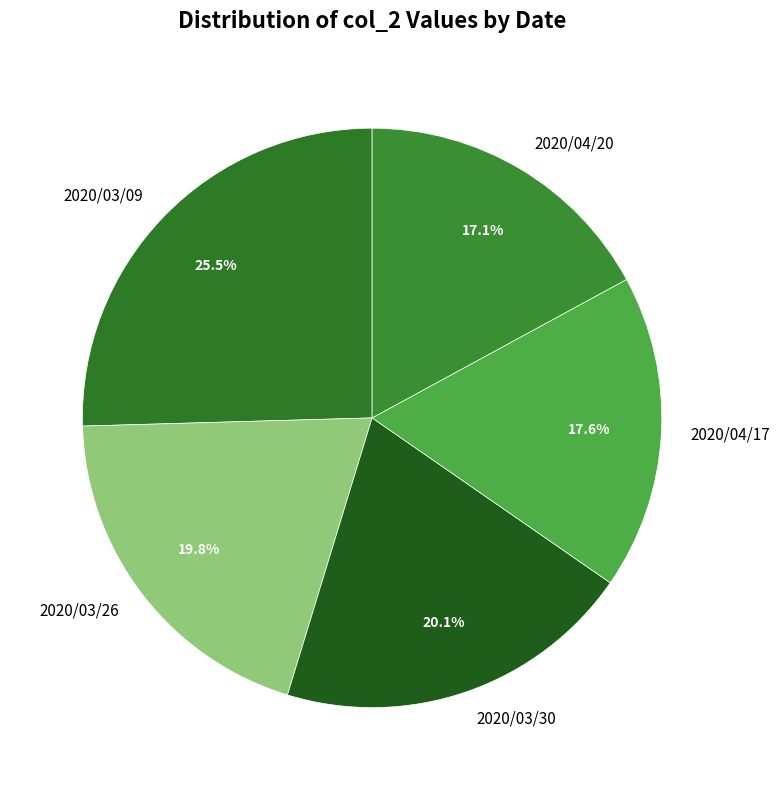

How many segments does this pie chart have?

5